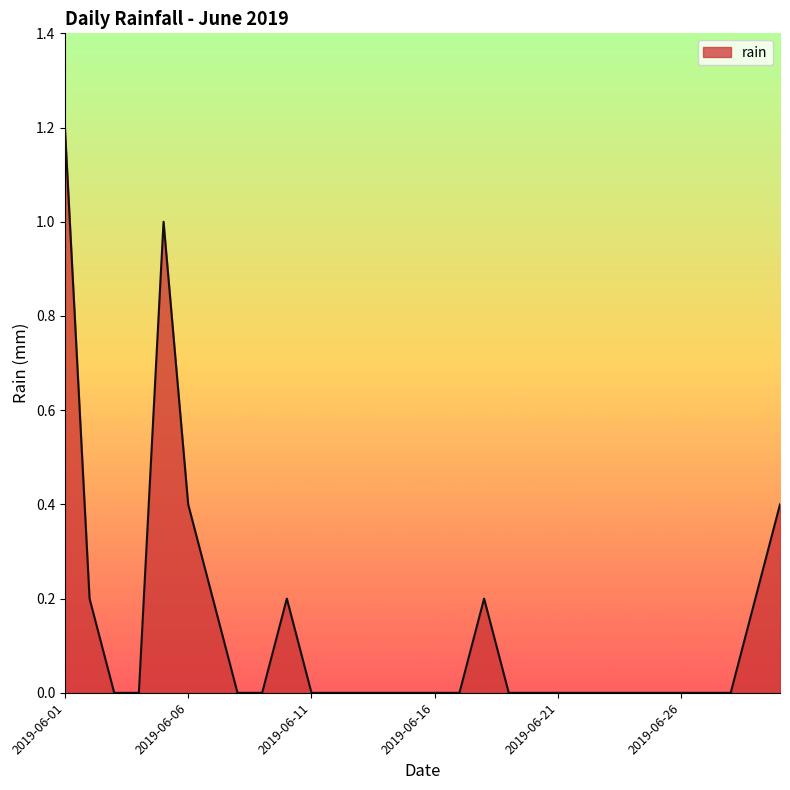

What is the difference between the maximum and minimum values?

1.2